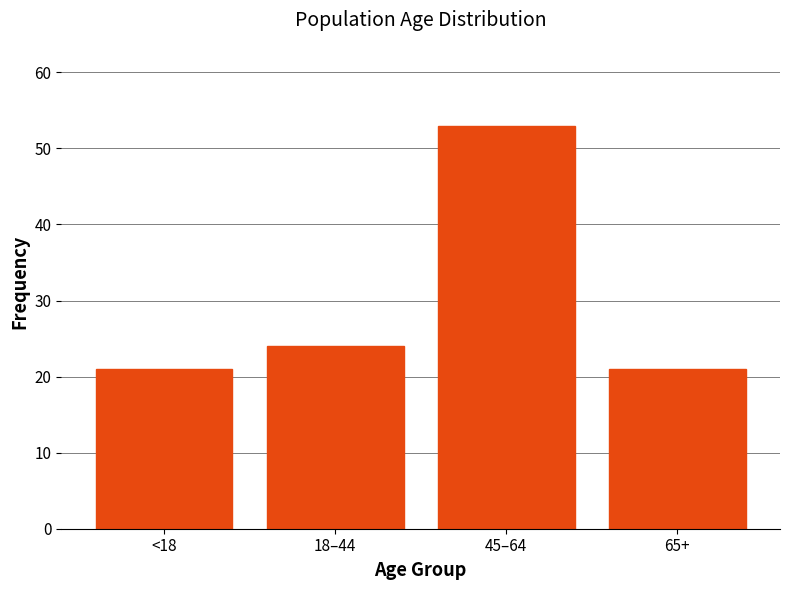

Reading left to right, list all the values displayed in this chart.

21	24	53	21